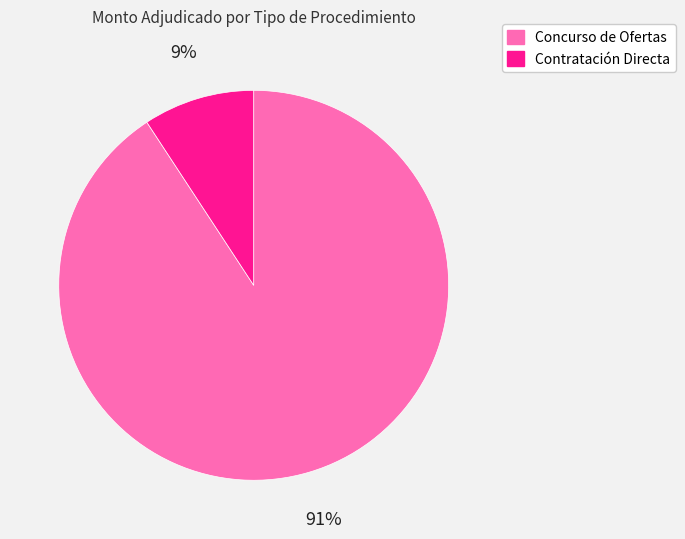

To the nearest percent, what is the difference between the largest and smallest slice percentages?

82%